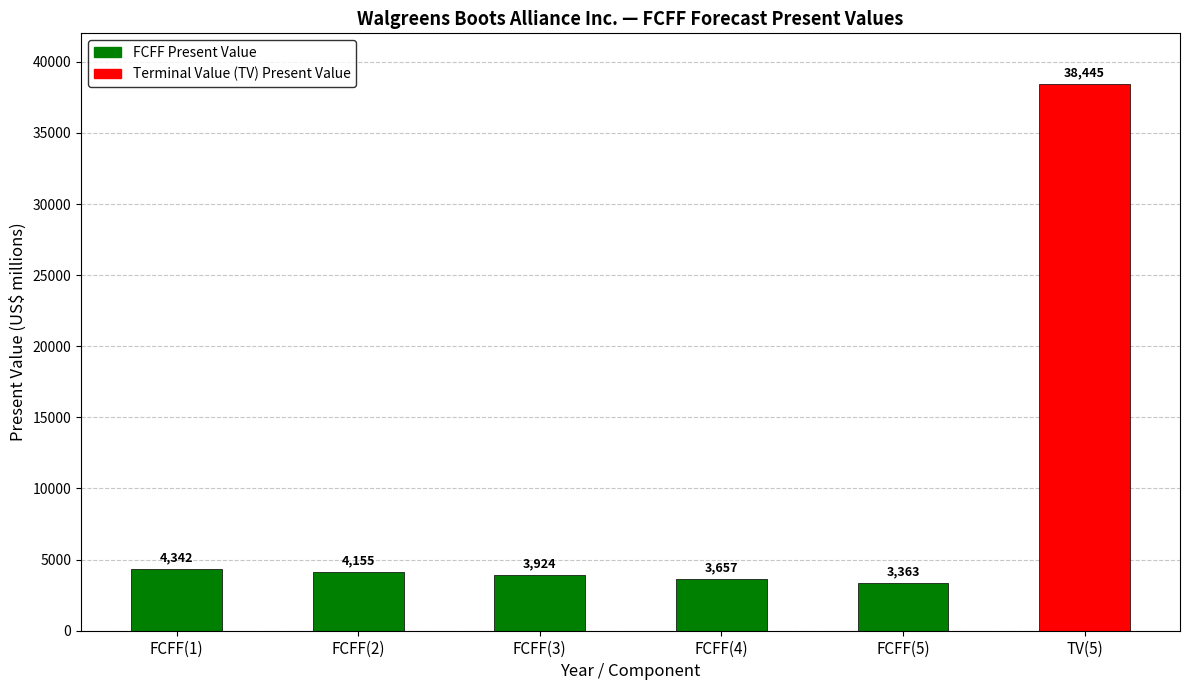

Reading right to left, list all the values displayed in this chart.

TV(5)=38445	FCFF(5)=3363	FCFF(4)=3657	FCFF(3)=3924	FCFF(2)=4155	FCFF(1)=4342